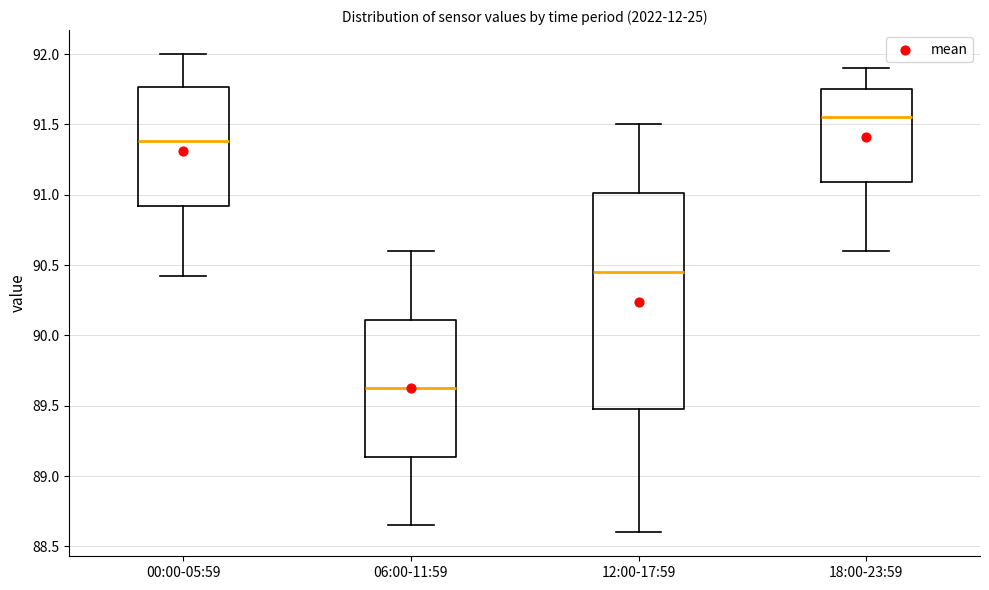

Which box is the tallest, from its lower edge to its upper edge?

12:00-17:59